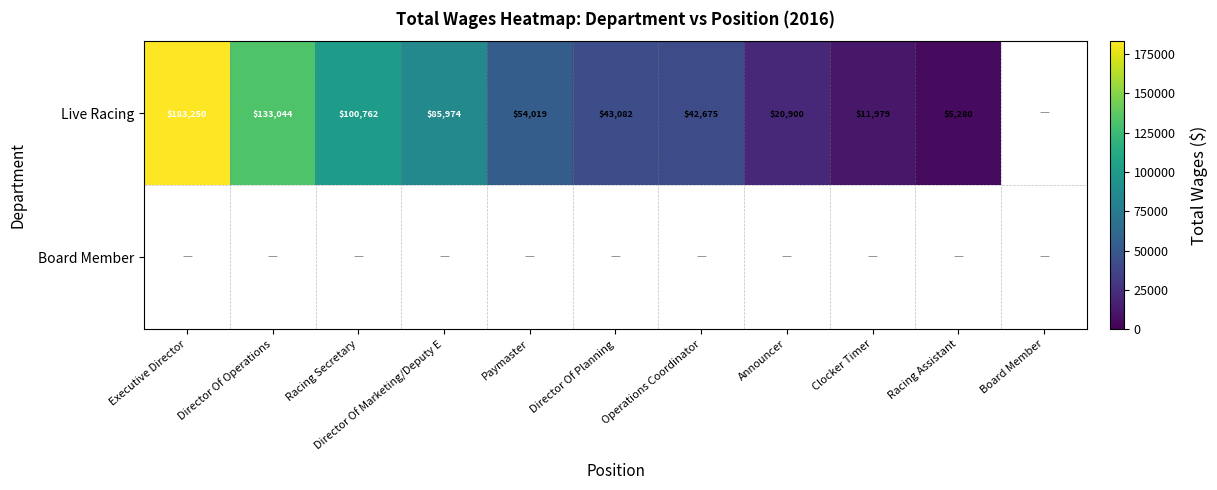

The value of Live Racing at Racing Secretary is 100762. True or false?

True